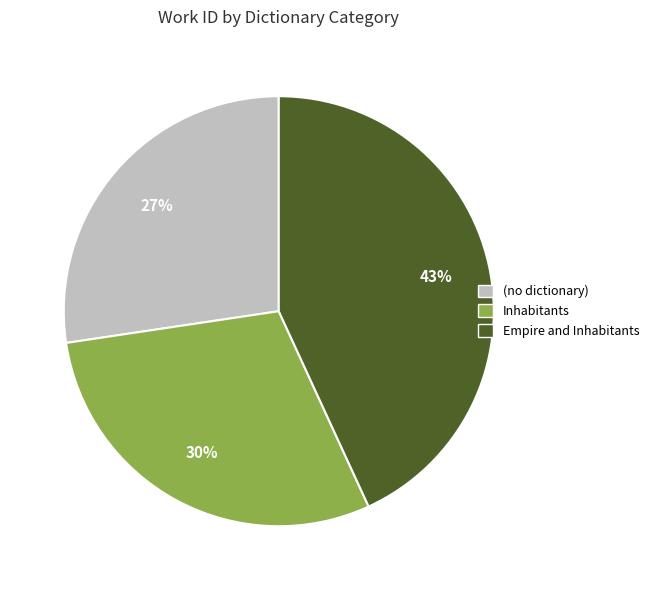

Does Inhabitants represent more than half of the total?

No